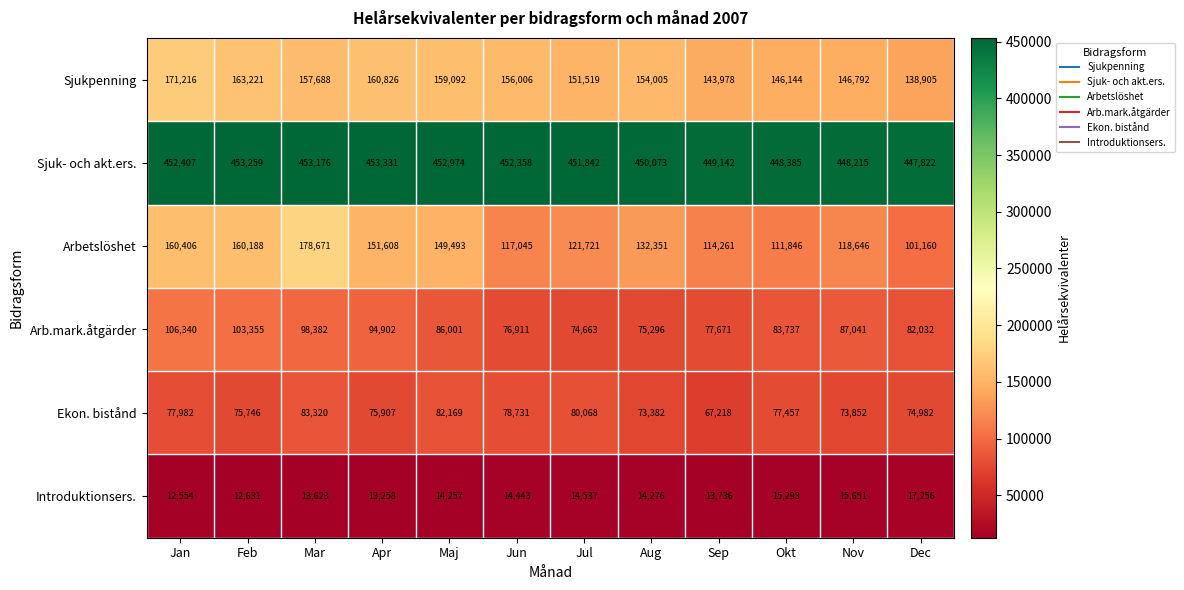

What is the greatest value displayed?

453331